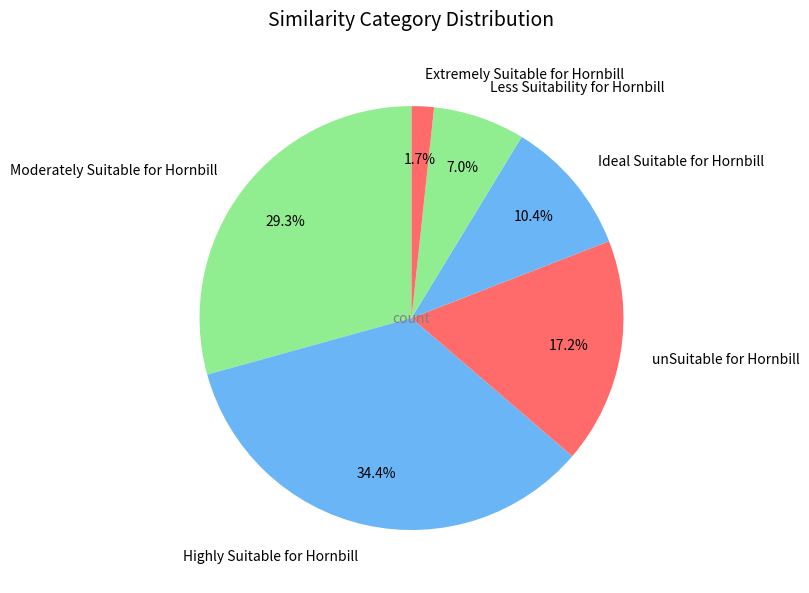

What is the ratio of the value at Less Suitability for Hornbill to the value at Ideal Suitable for Hornbill?

0.7